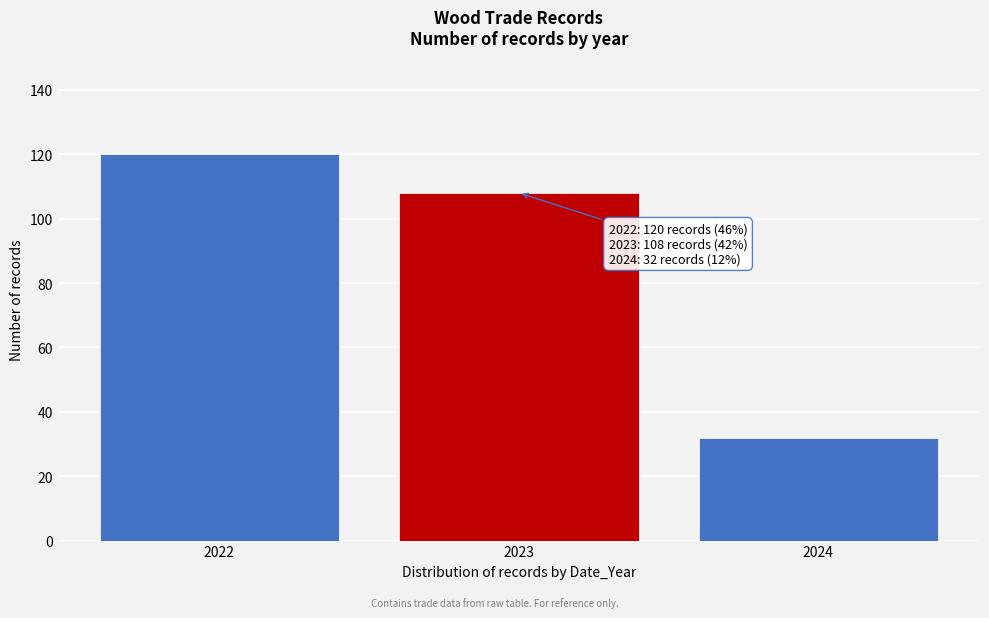

Reading left to right, transcribe all the data shown in this chart.

2022=120	2023=108	2024=32